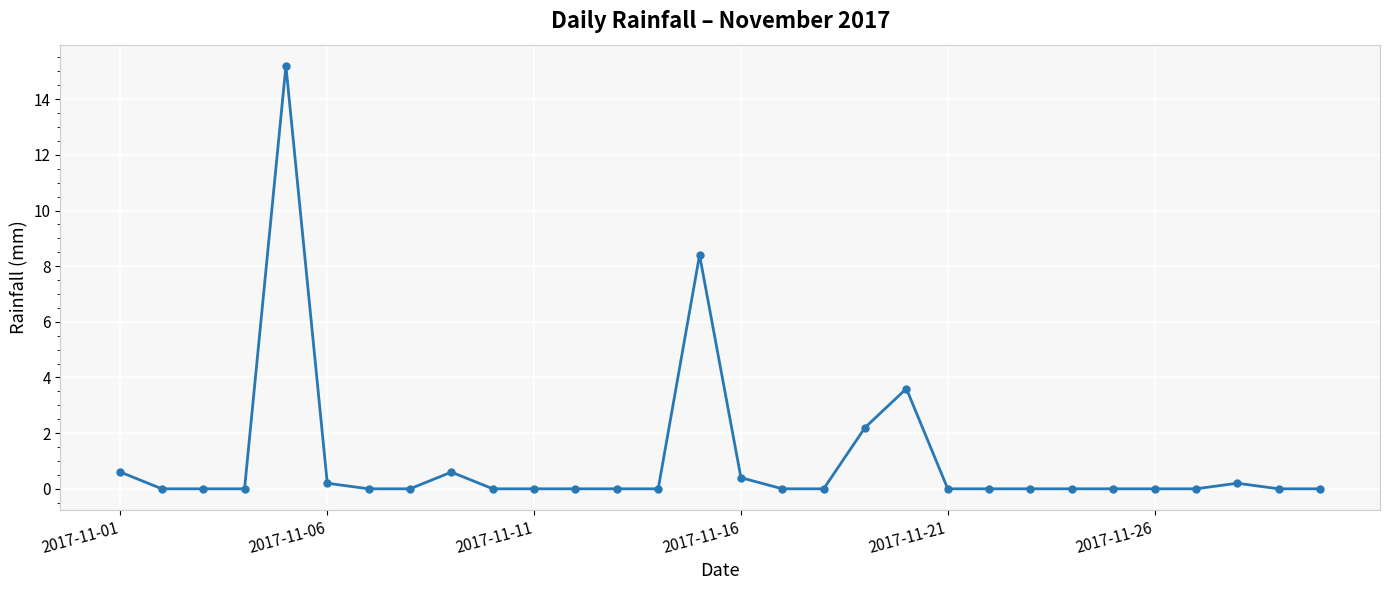

True or false: the data has more than 0 interior local peaks.

True